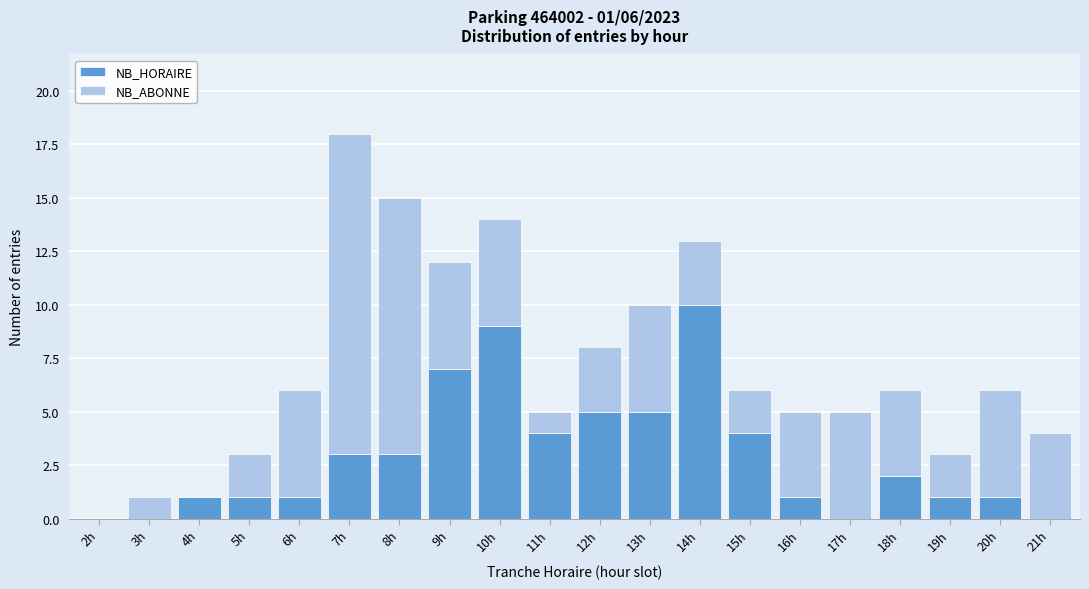

At which category is the sum across all series the highest?

7h